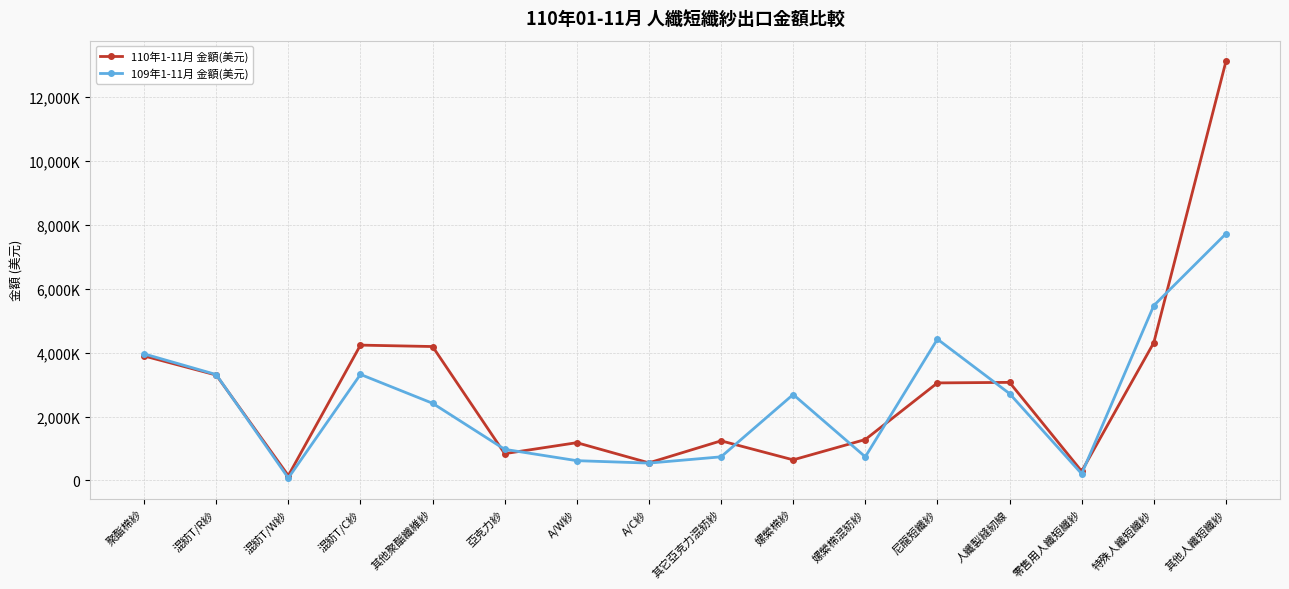

Which series ends up on top after the final intersection of 109年1-11月 金額(美元) and 110年1-11月 金額(美元)?

110年1-11月 金額(美元)